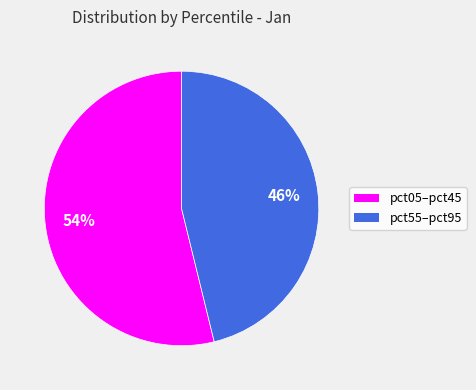

How many slices are in this pie chart?

2